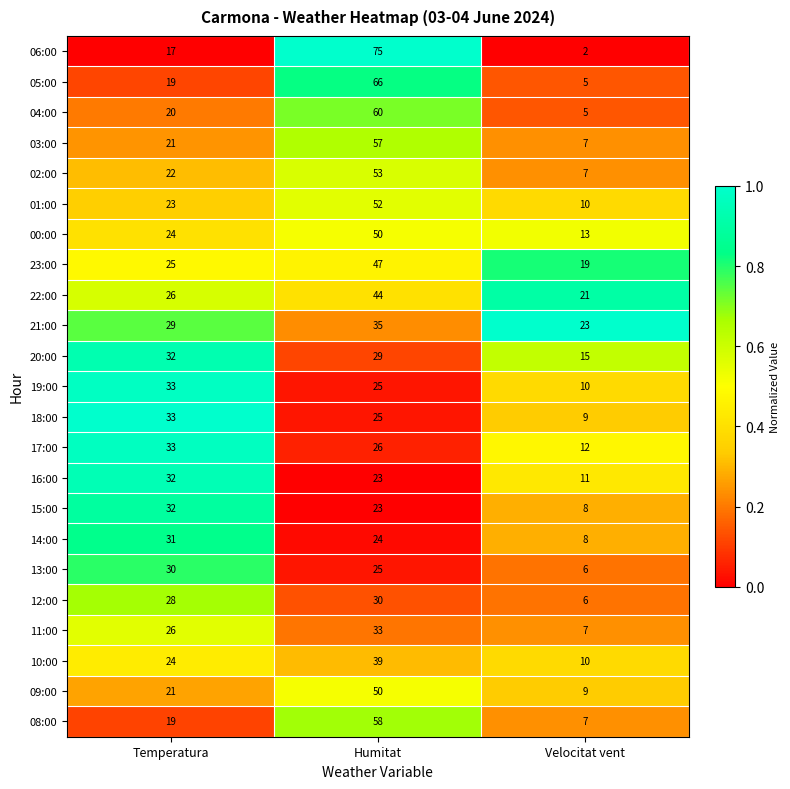

At which category is the sum across all series the highest?

Humitat